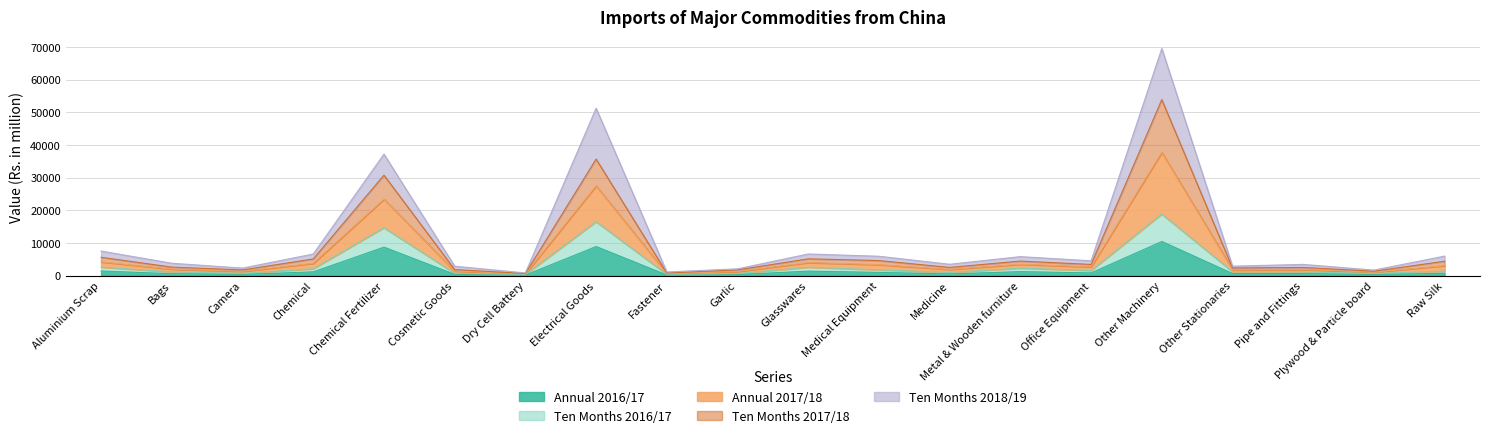

At which category does the chart reach its peak across all series?

Other Machinery